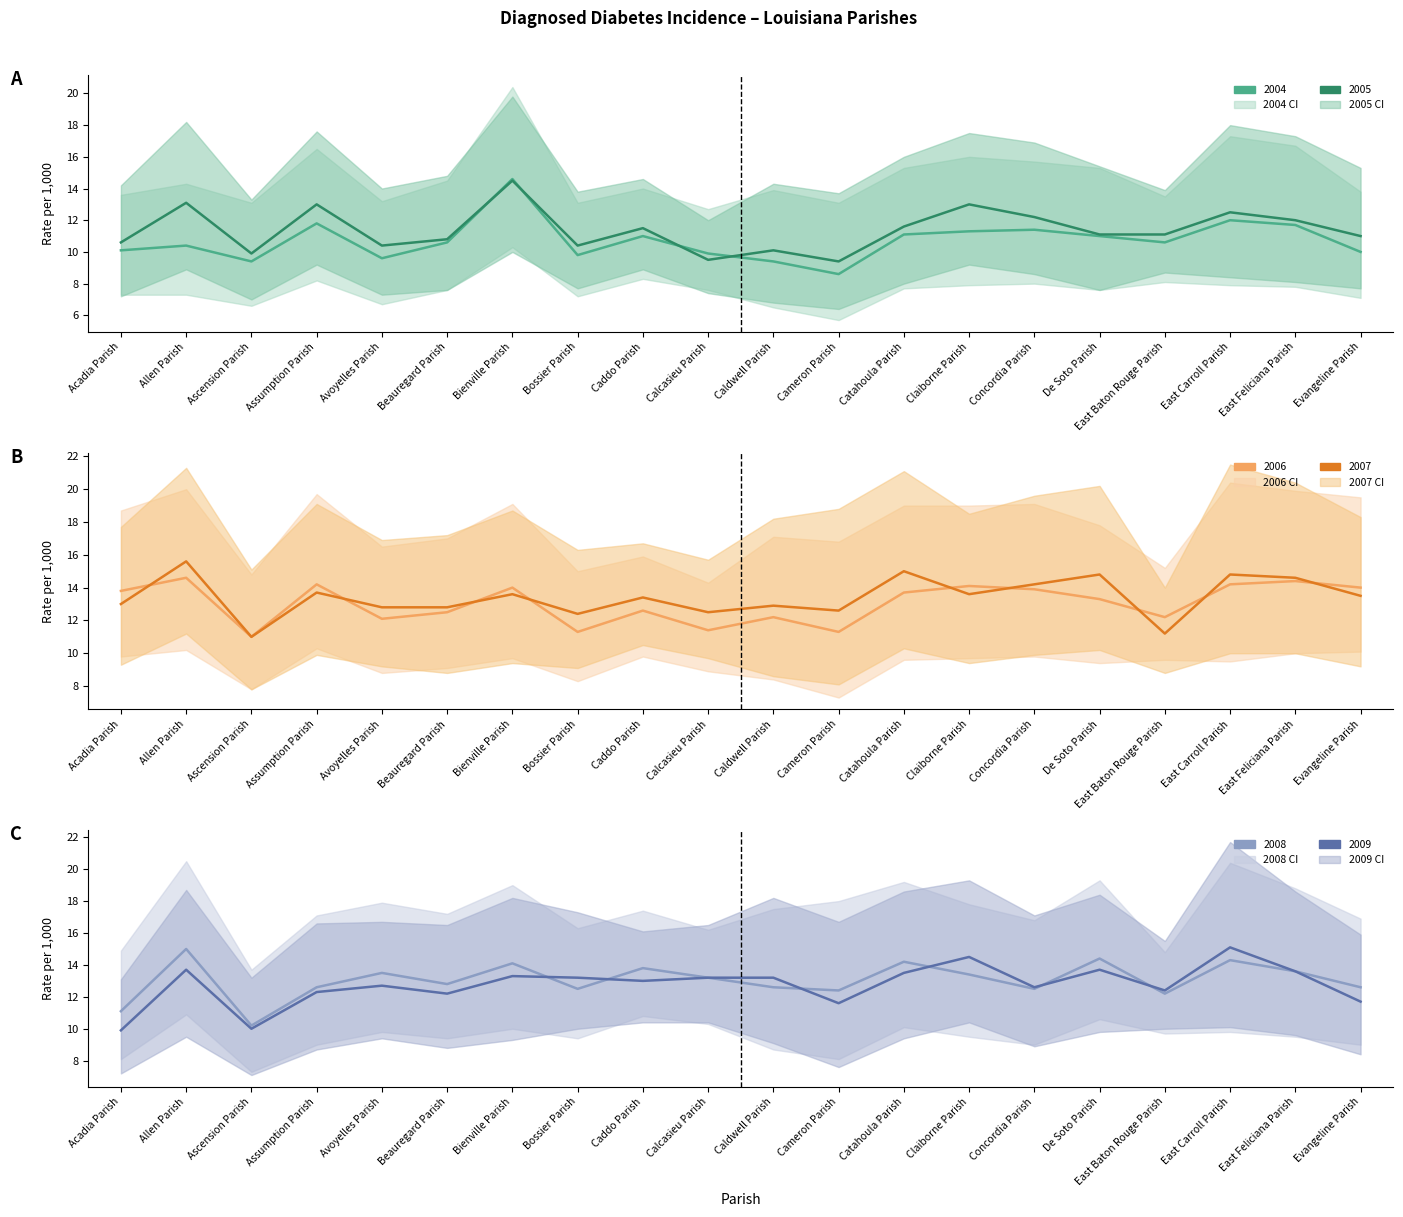

At how many categories does at least one series exceed 15?

2